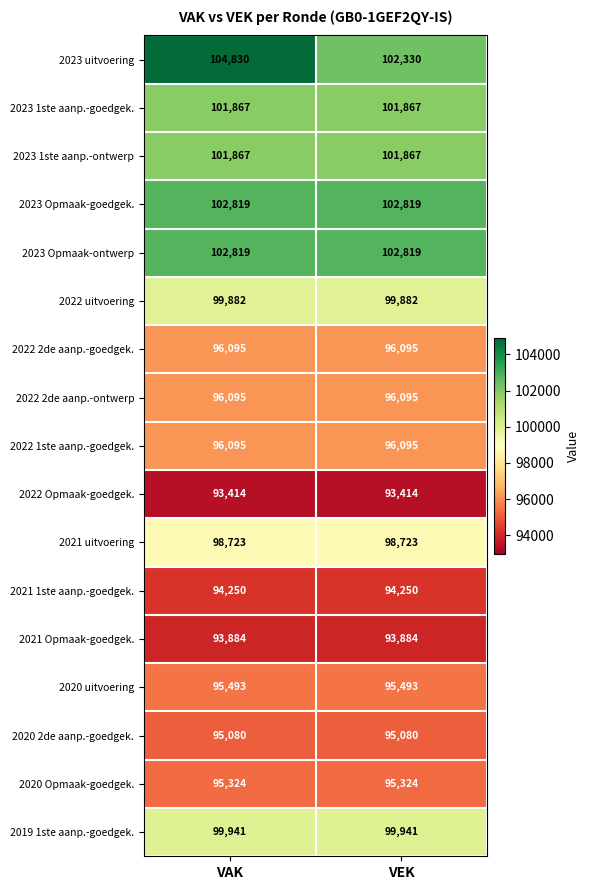

What is the smallest value displayed?

93414